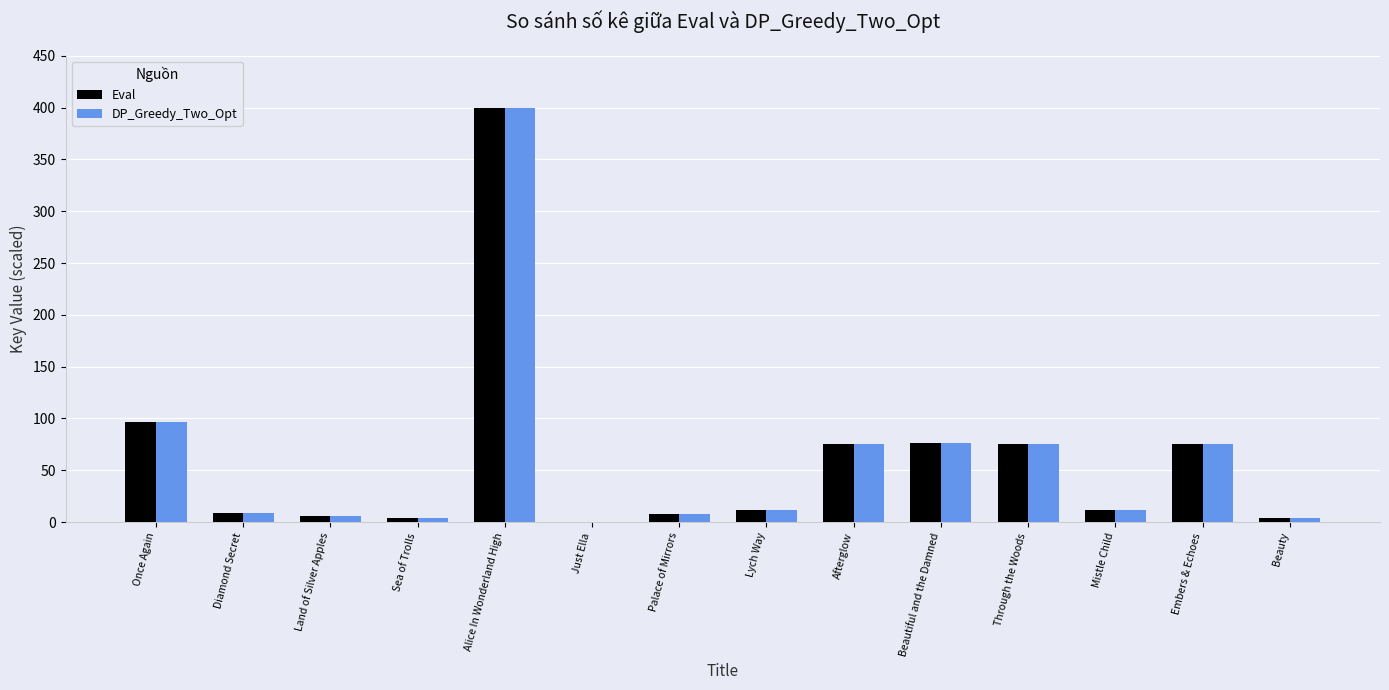

Is it true that Eval equals 134.9 at Beautiful and the Damned?

False